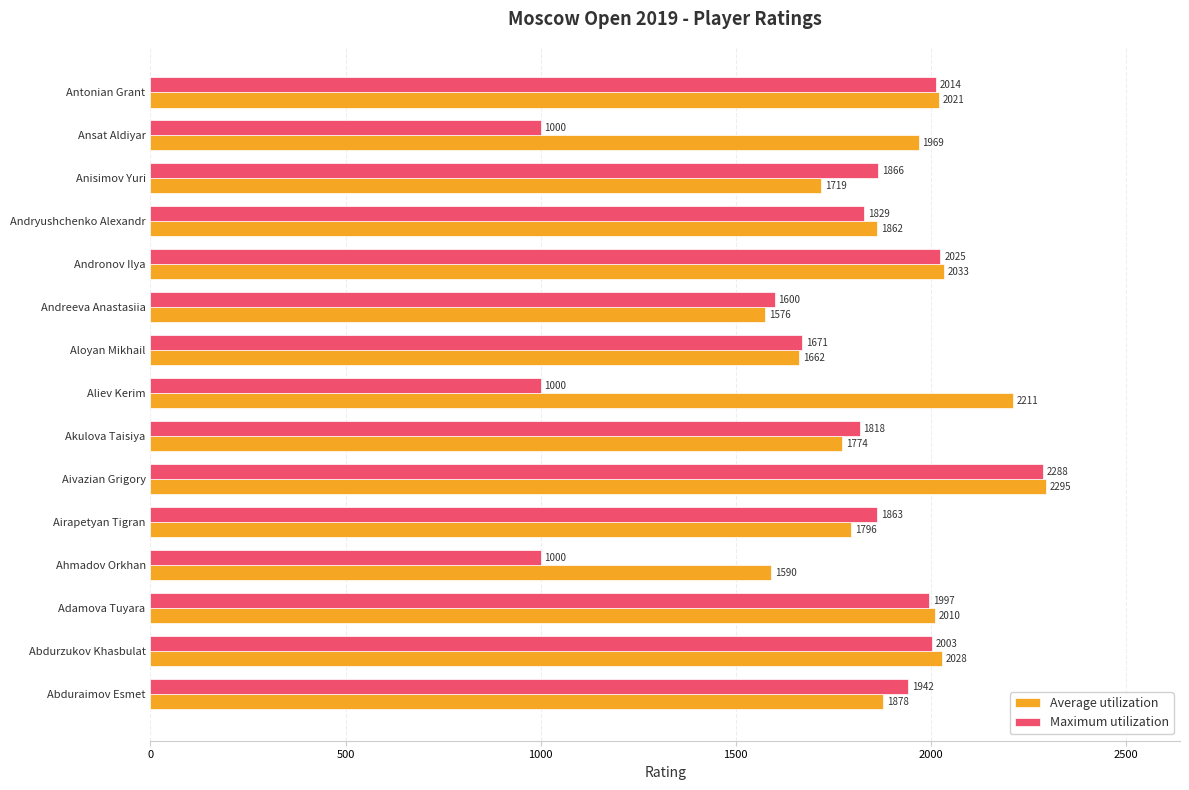

True or false: Average utilization has a value of 1969 at Ansat Aldiyar.

True